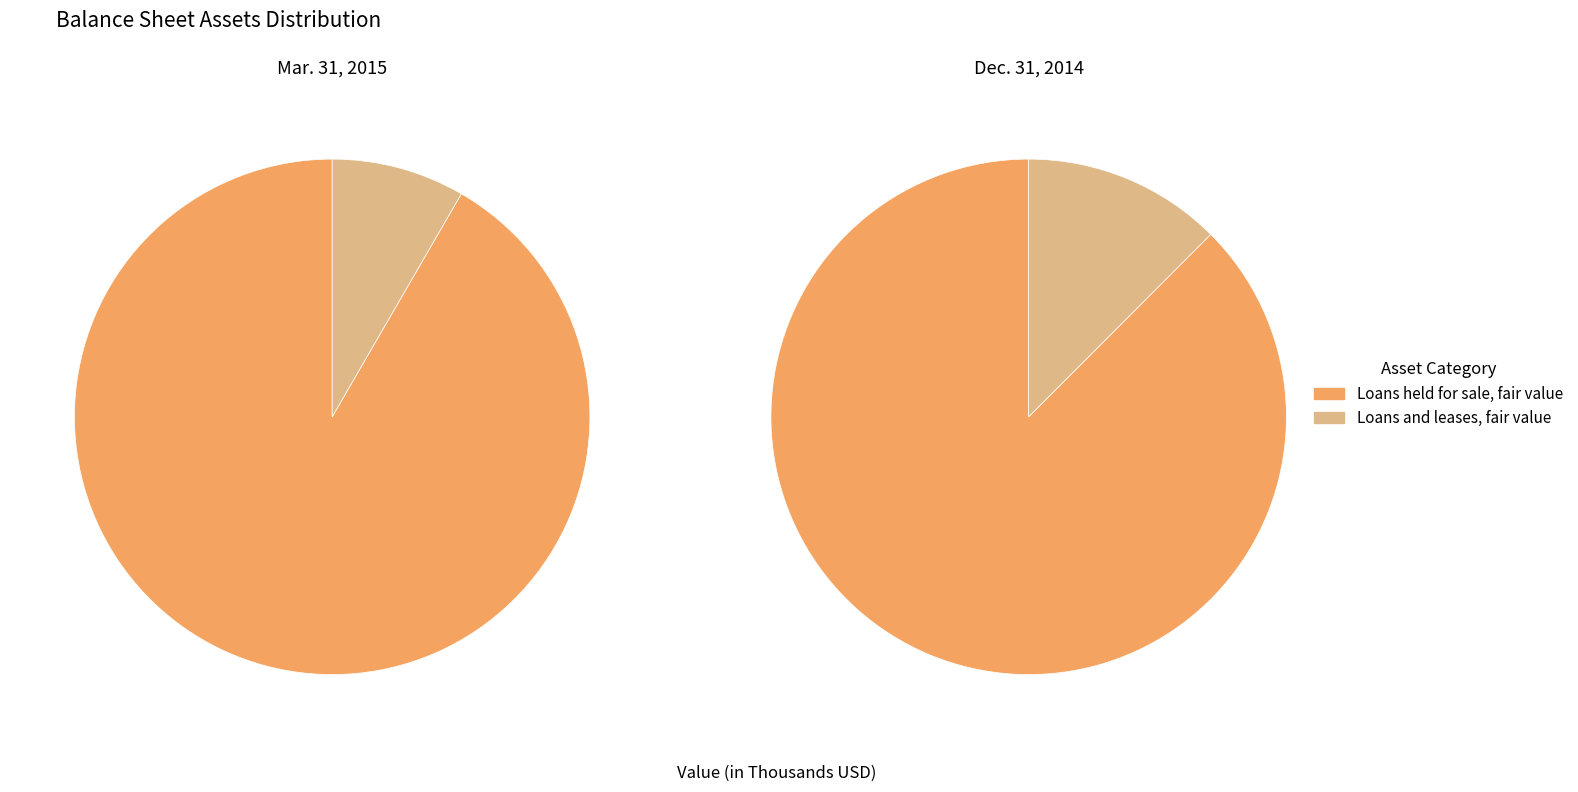

What is the smallest slice in the pie chart?

Loans and leases, fair value